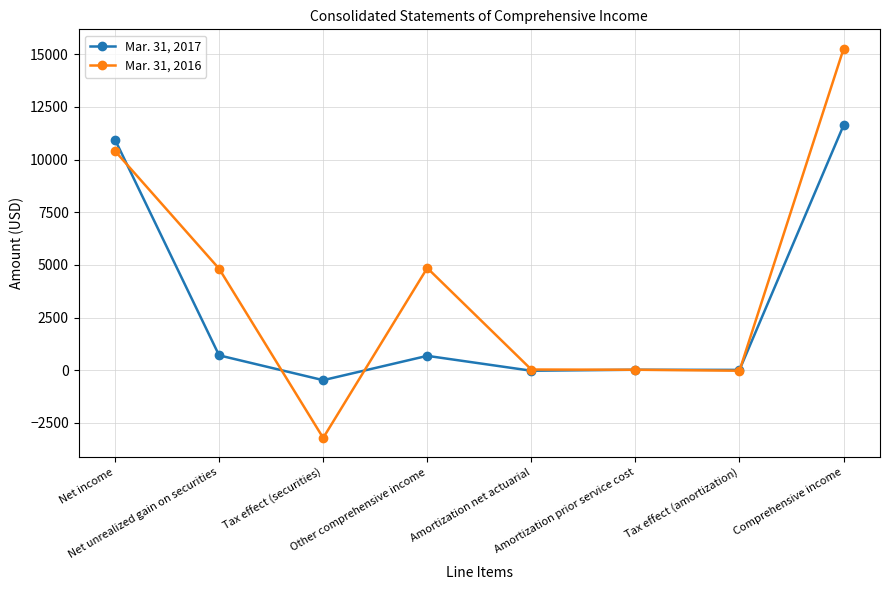

List the series in order of their peak value, highest first.

Mar. 31, 2016, Mar. 31, 2017